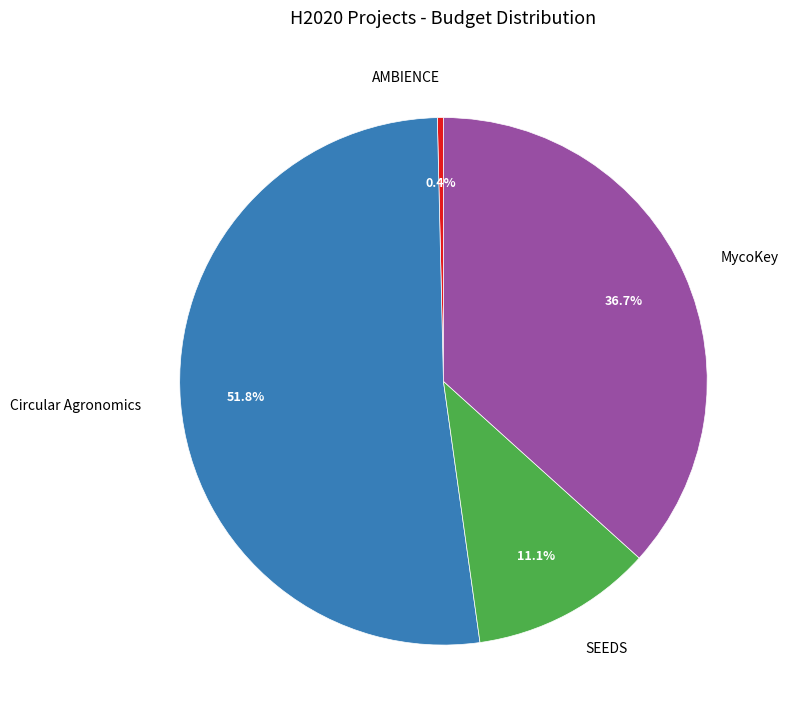

What is the largest slice in the pie chart?

Circular Agronomics